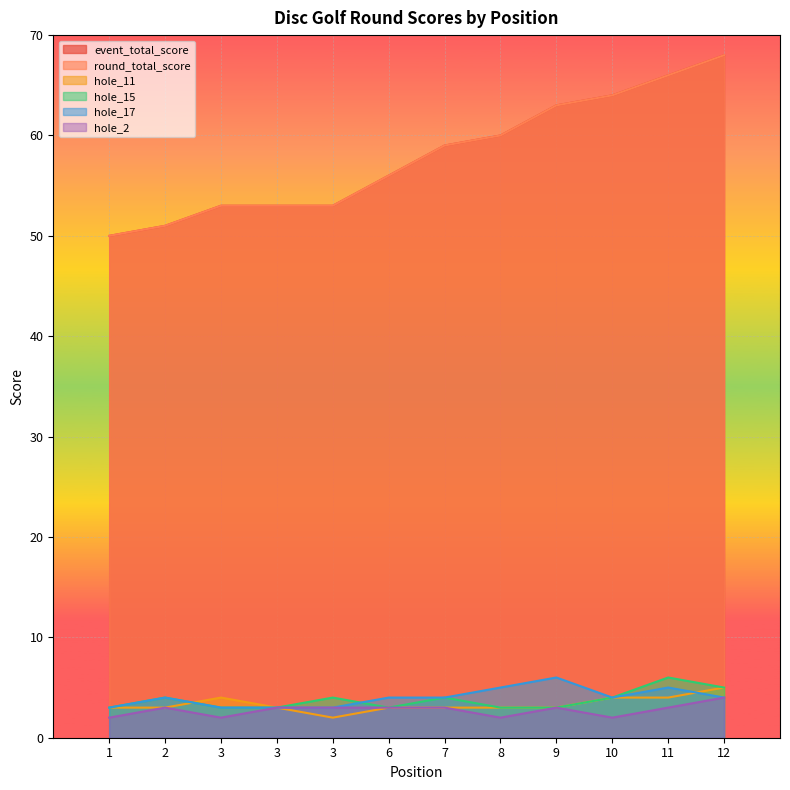

What is the sum of the hole_2 values at 6 and 7?

6